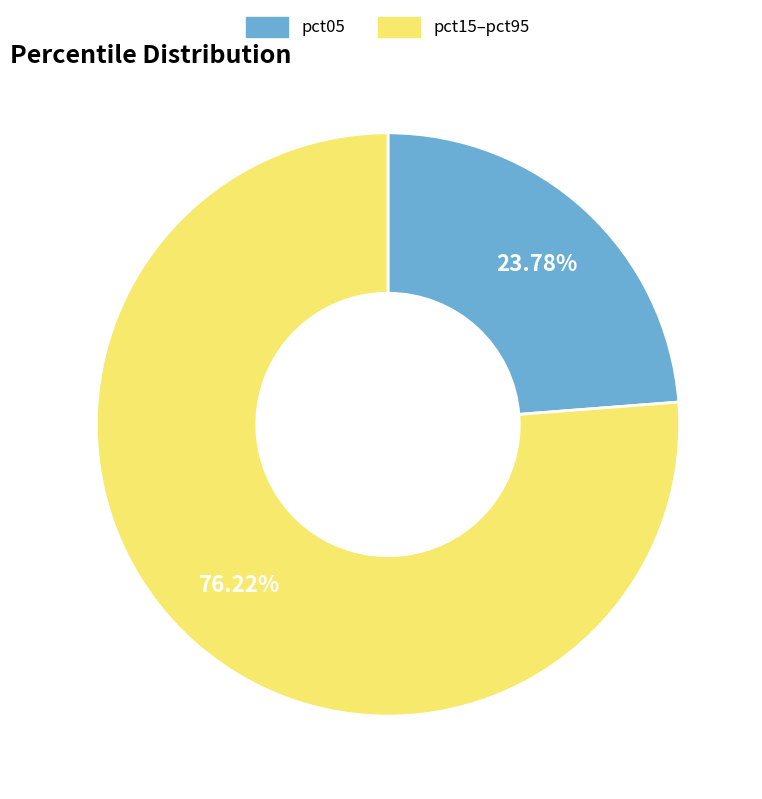

Do pct15–pct95 and pct05 together represent more than half of the pie?

Yes